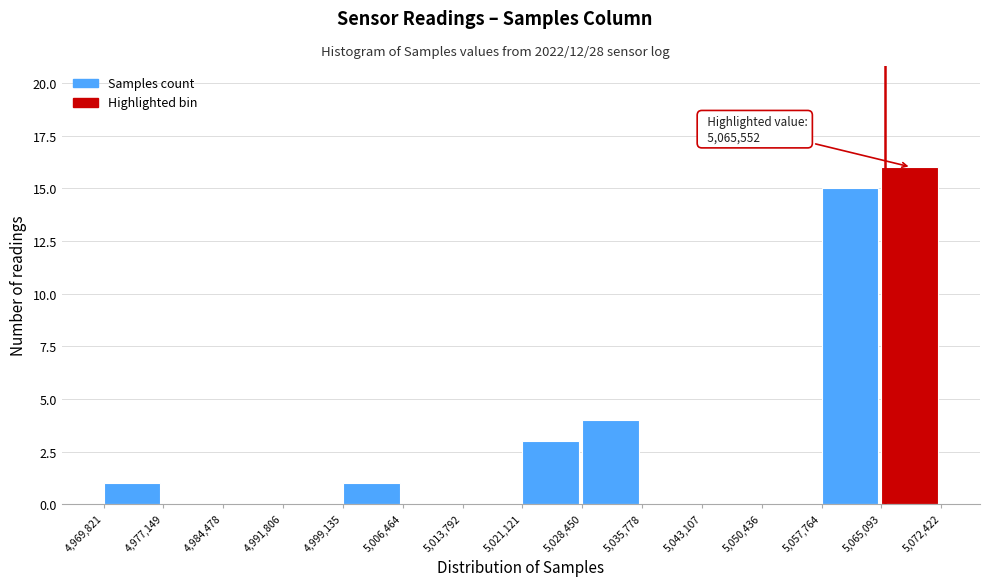

Which range on the x-axis has the tallest bar?

5,065,093 to 5,072,422